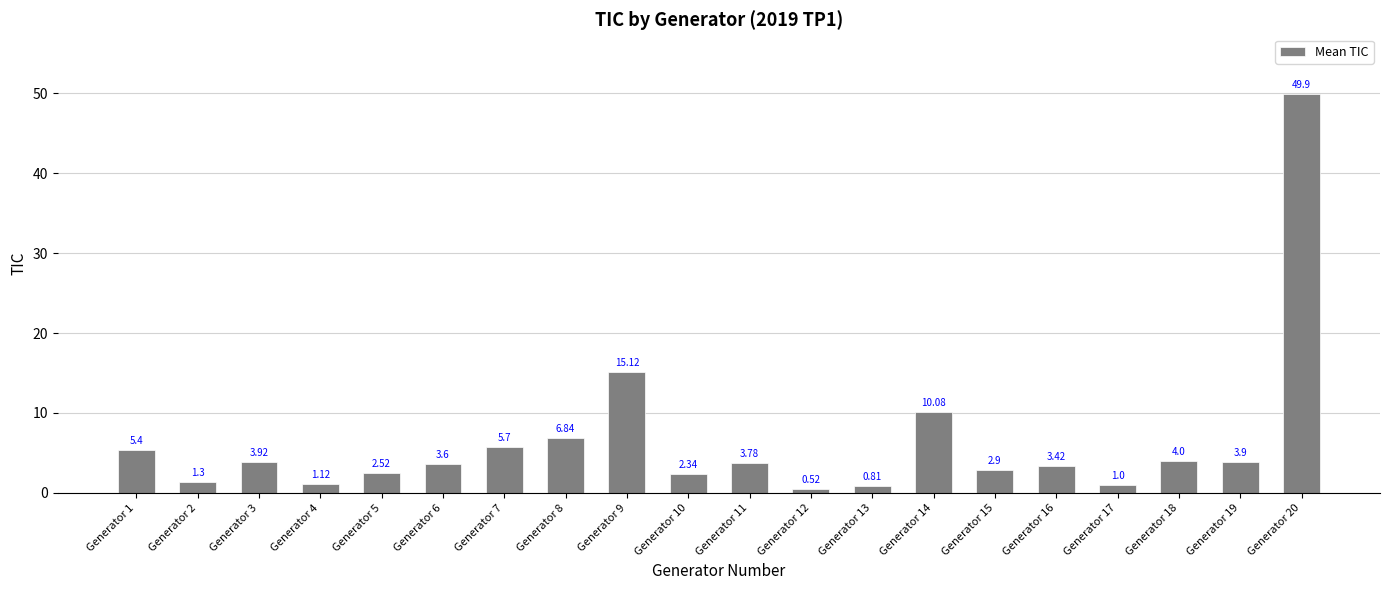

Are the bars horizontal?

No